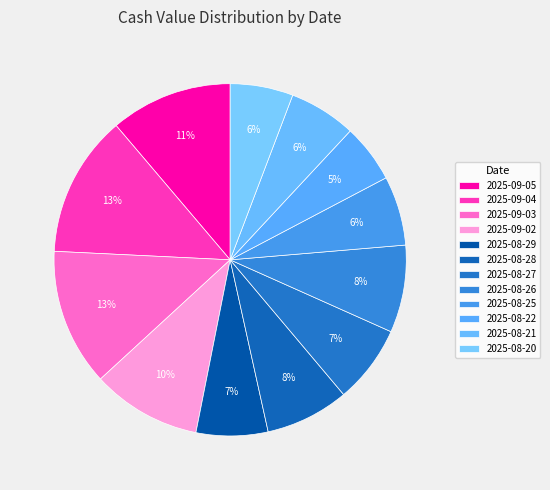

Which has a higher value, 2025-08-21 or 2025-08-20?

2025-08-21